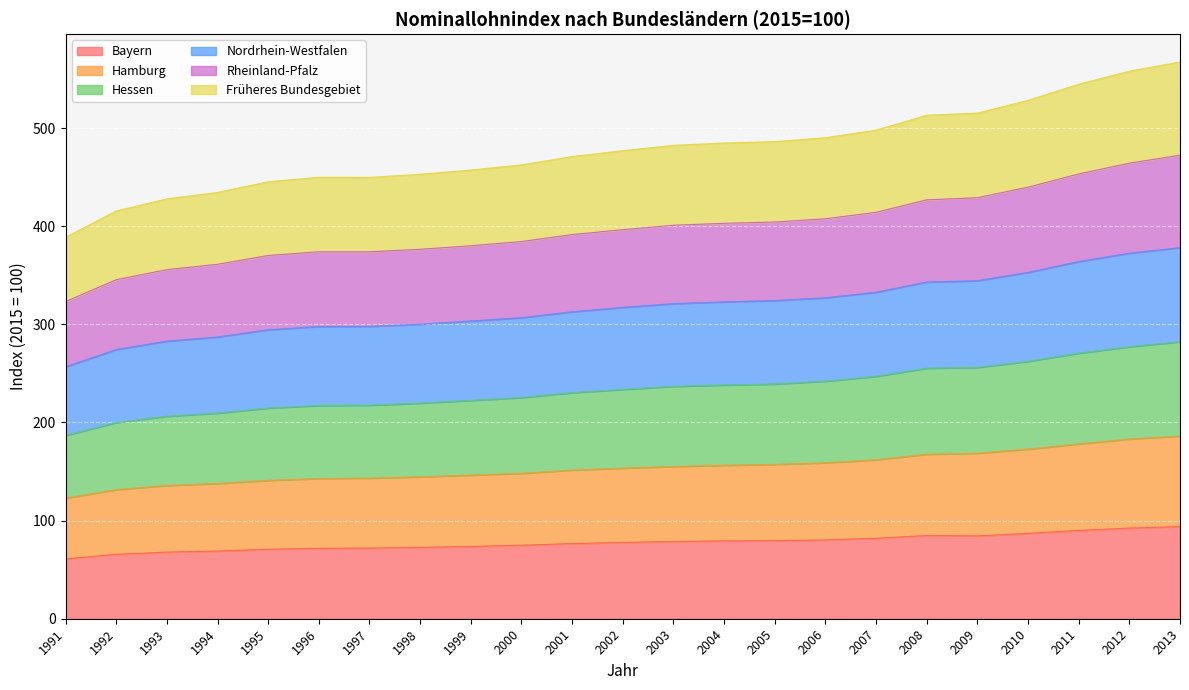

The Bayern series shows 144.7 at 2008. True or false?

False